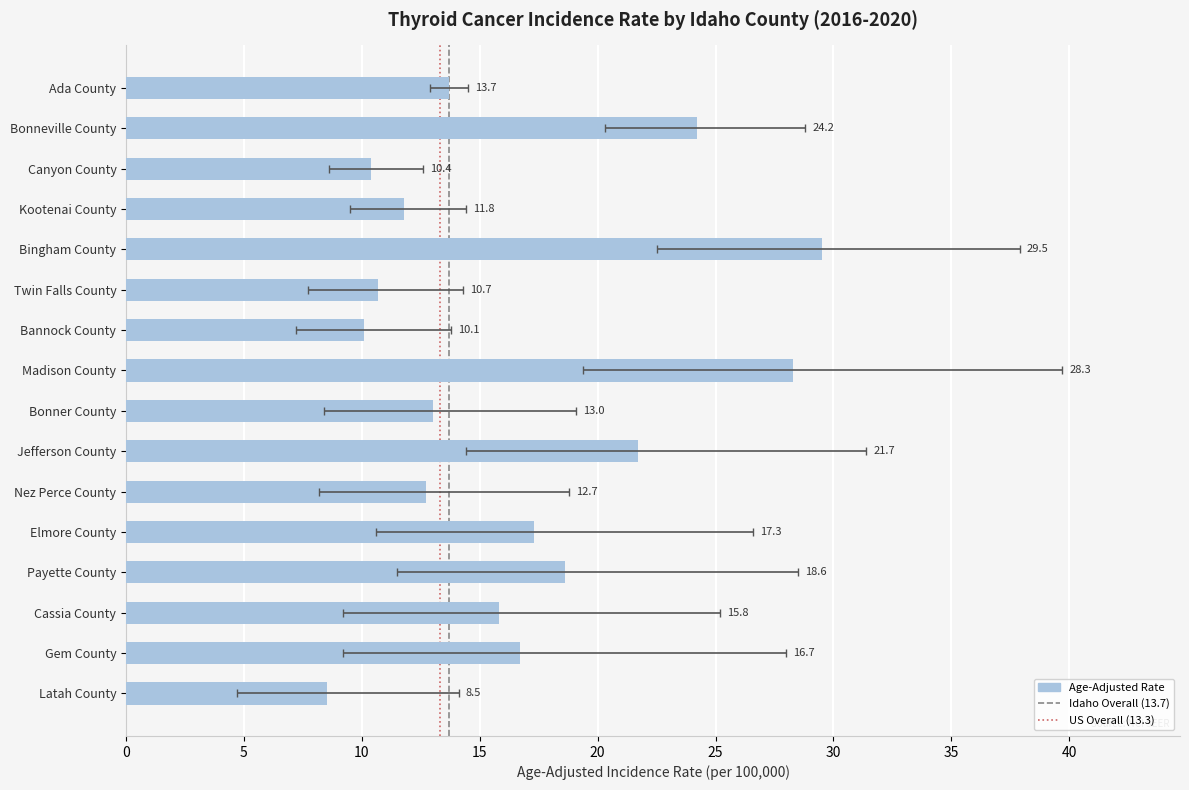

Reading left to right, list all the values displayed in this chart.

Age-Adjusted Rate: Ada County=13.7	Bonneville County=24.2	Canyon County=10.4	Kootenai County=11.8	Bingham County=29.5	Twin Falls County=10.7	Bannock County=10.1	Madison County=28.3	Bonner County=13.0	Jefferson County=21.7	Nez Perce County=12.7	Elmore County=17.3	Payette County=18.6	Cassia County=15.8	Gem County=16.7	Latah County=8.5
Lower 95% CI: Ada County=12.9	Bonneville County=20.3	Canyon County=8.6	Kootenai County=9.5	Bingham County=22.5	Twin Falls County=7.7	Bannock County=7.2	Madison County=19.4	Bonner County=8.4	Jefferson County=14.4	Nez Perce County=8.2	Elmore County=10.6	Payette County=11.5	Cassia County=9.2	Gem County=9.2	Latah County=4.7
Upper 95% CI: Ada County=14.5	Bonneville County=28.8	Canyon County=12.6	Kootenai County=14.4	Bingham County=37.9	Twin Falls County=14.3	Bannock County=13.8	Madison County=39.7	Bonner County=19.1	Jefferson County=31.4	Nez Perce County=18.8	Elmore County=26.6	Payette County=28.5	Cassia County=25.2	Gem County=28.0	Latah County=14.1